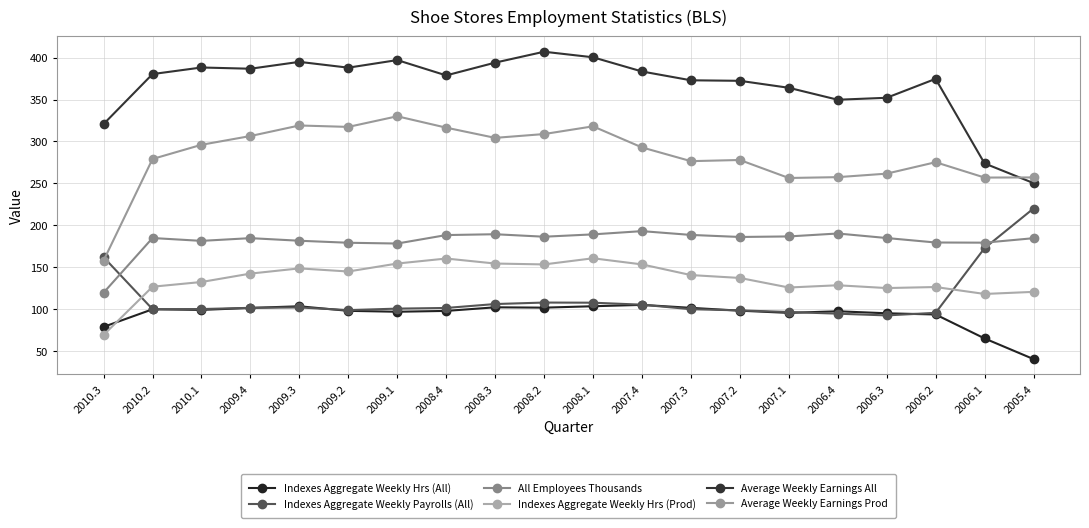

What are all the series names shown in the legend?

Indexes Aggregate Weekly Hrs (All), Indexes Aggregate Weekly Payrolls (All), All Employees Thousands, Indexes Aggregate Weekly Hrs (Prod), Average Weekly Earnings All, Average Weekly Earnings Prod